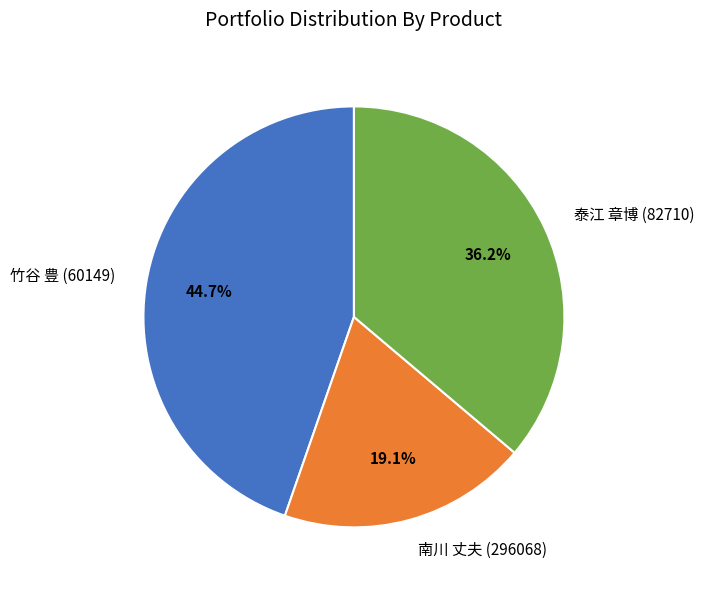

Approximately how many times larger is the value at 南川 丈夫 (296068) compared to 泰江 章博 (82710)?

0.5